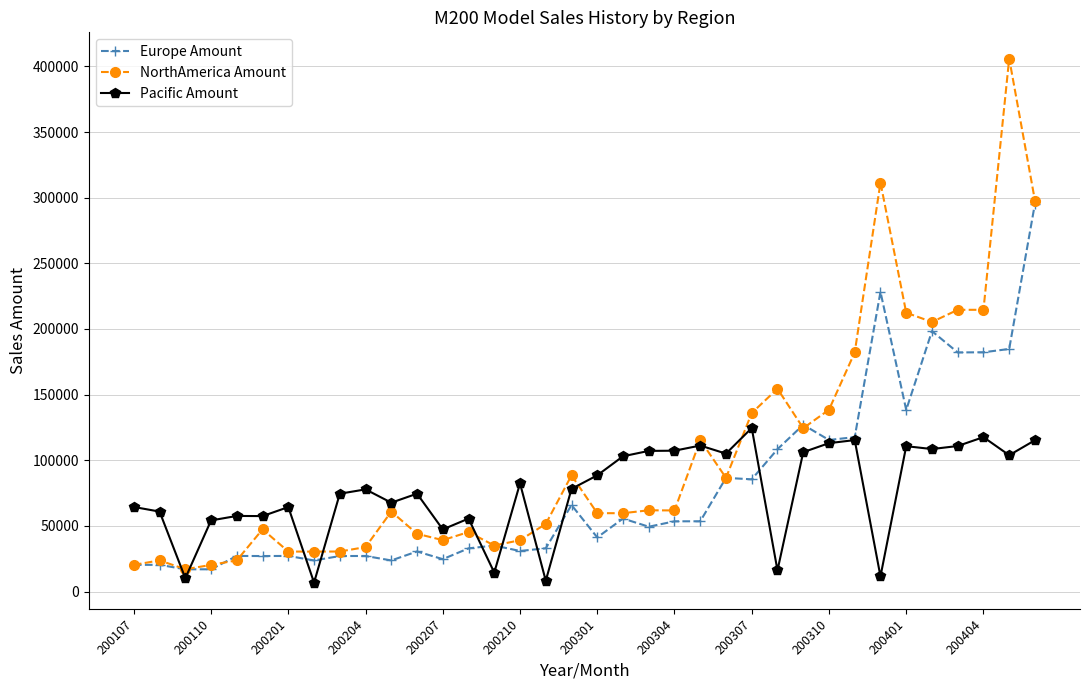

Does the chart have visible grid lines?

Yes